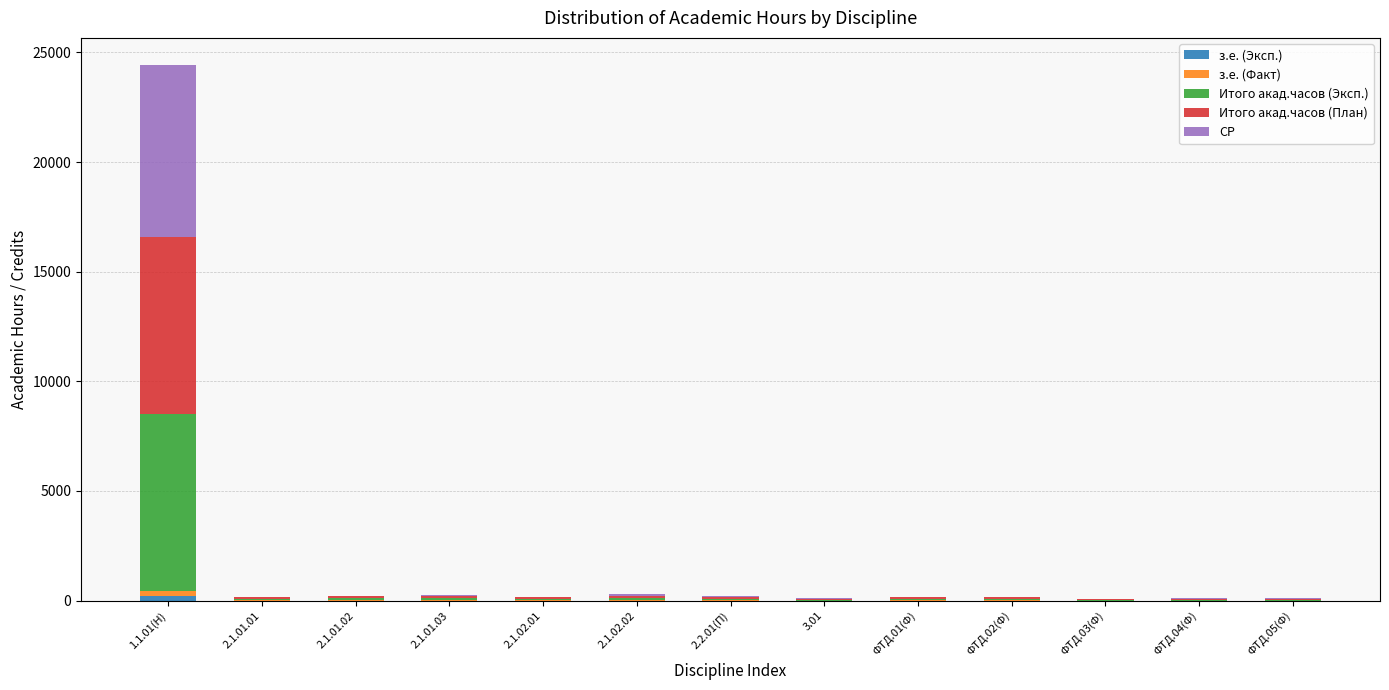

What is the label of the 8th bar from the right?

2.1.02.02